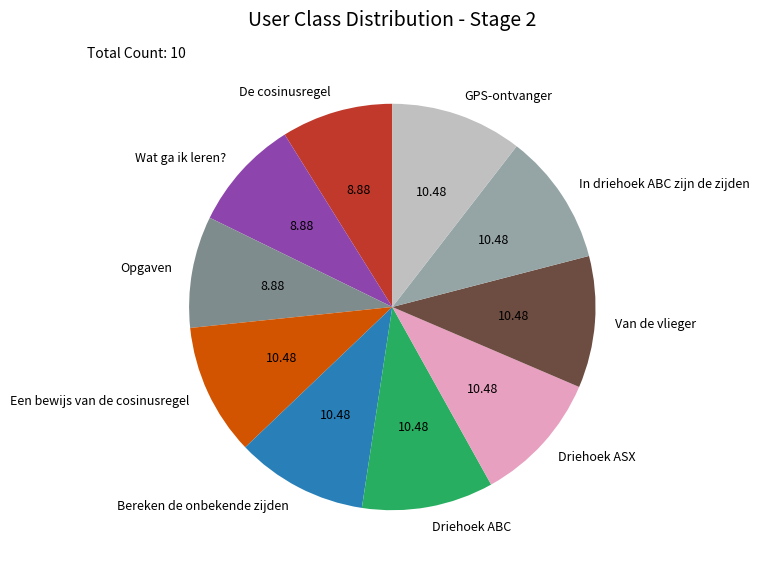

Is it true that Wat ga ik leren? is 9% of the pie?

True